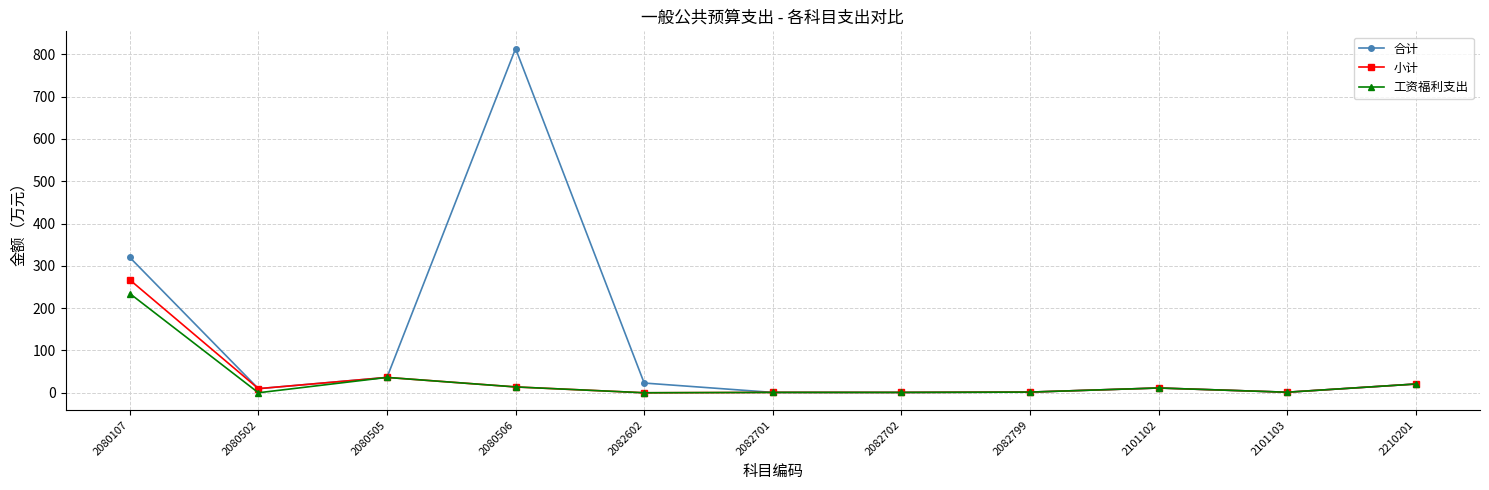

Does the chart display data point markers on the line(s)?

Yes